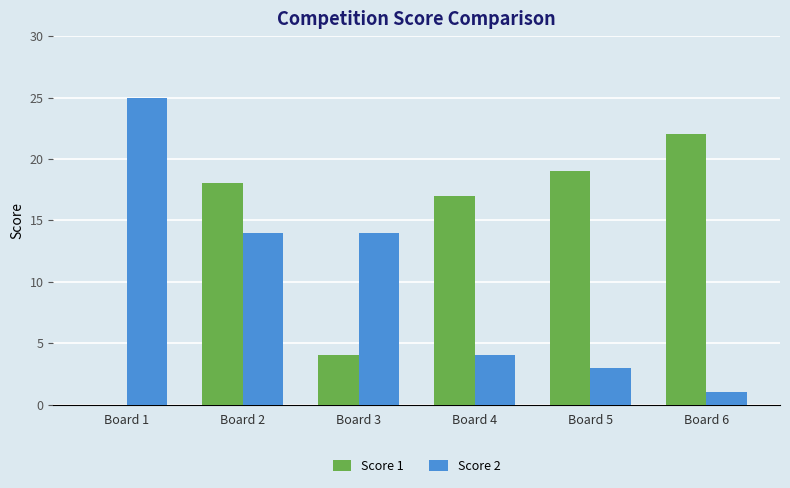

Which series has the largest total across all categories?

Score 1